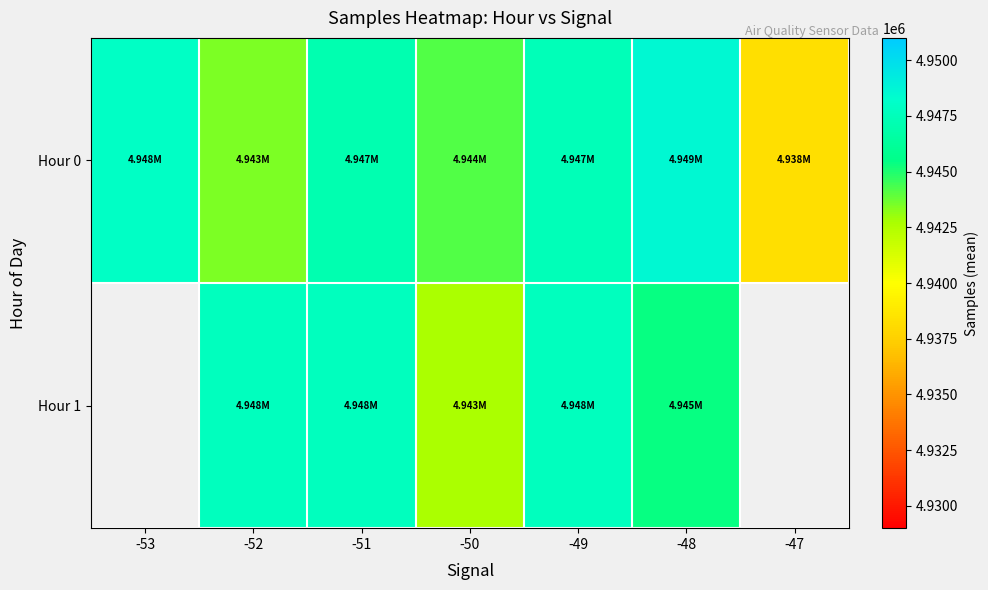

What is the difference between the second highest and minimum values in the Hour 0 series?

9599.5